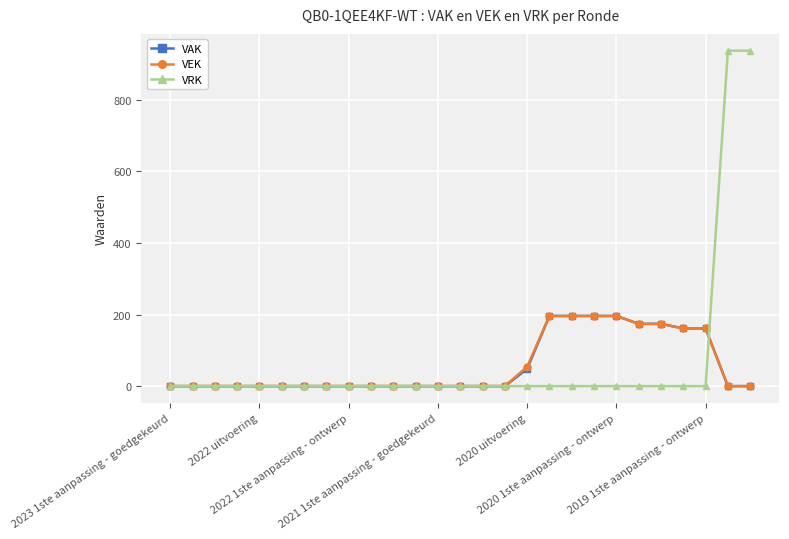

What is the average value of the VEK series?

56